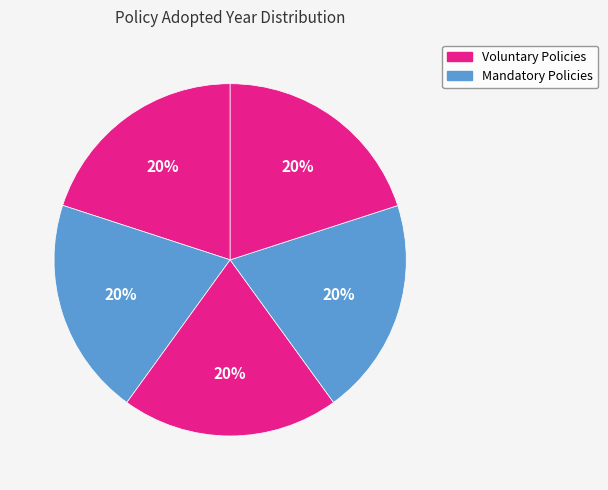

How many segments does this pie chart have?

5